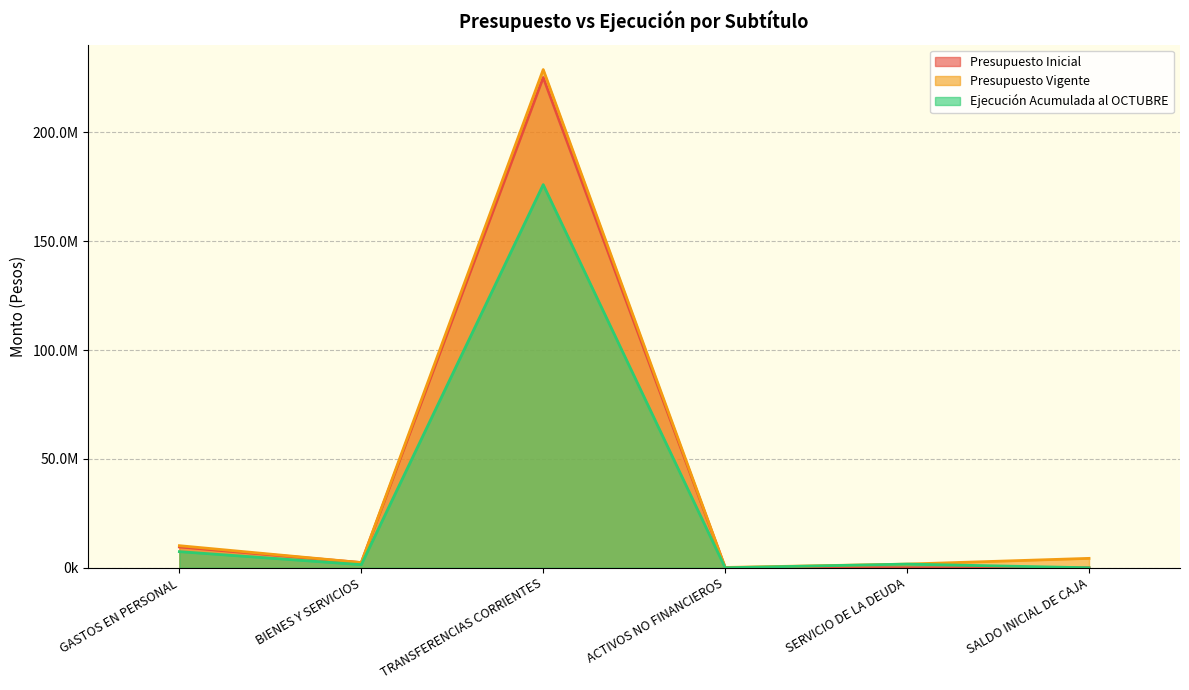

Between which two adjacent categories do Presupuesto Inicial and Ejecución Acumulada al OCTUBRE first intersect?

ACTIVOS NO FINANCIEROS and SERVICIO DE LA DEUDA